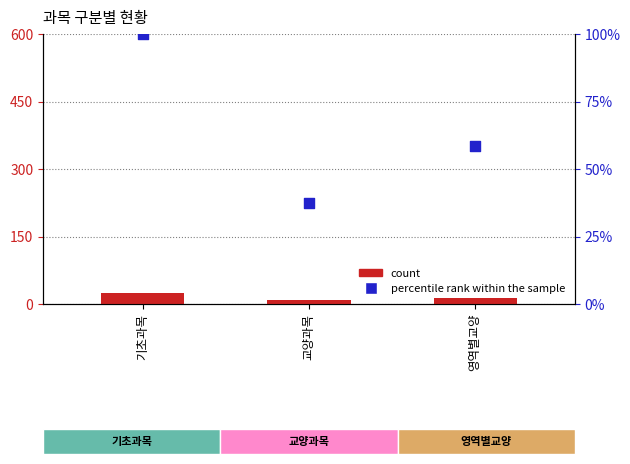

What are all the series names shown in the legend?

count, percentile rank within the sample